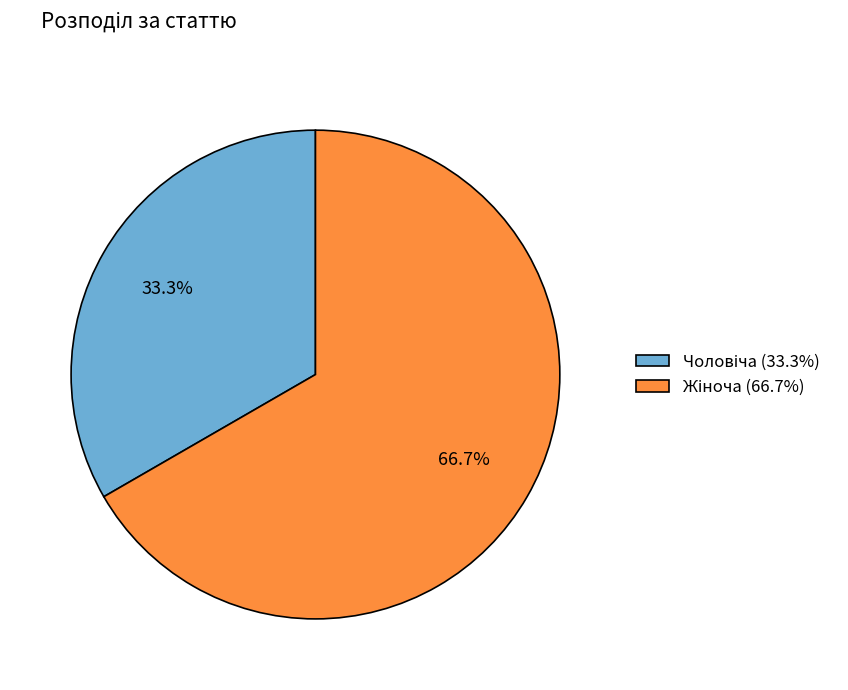

How many segments does this pie chart have?

2